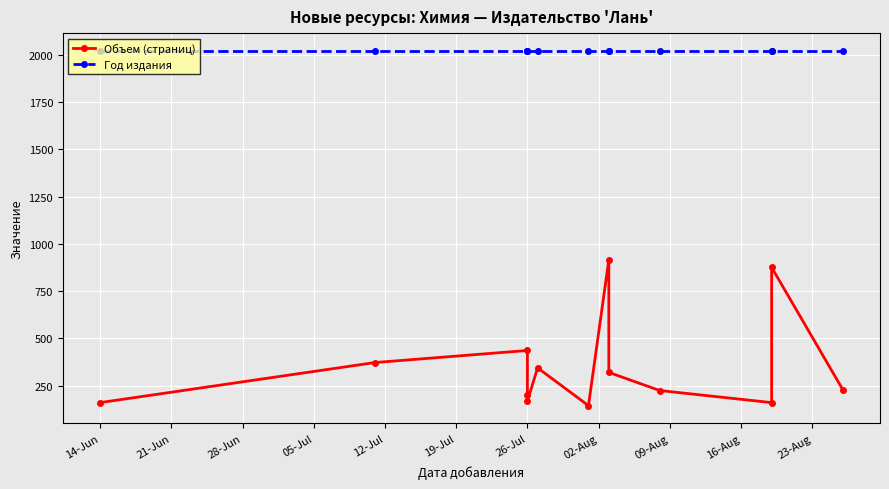

Is it true that Год издания equals 2022 at 21-Jun?

True